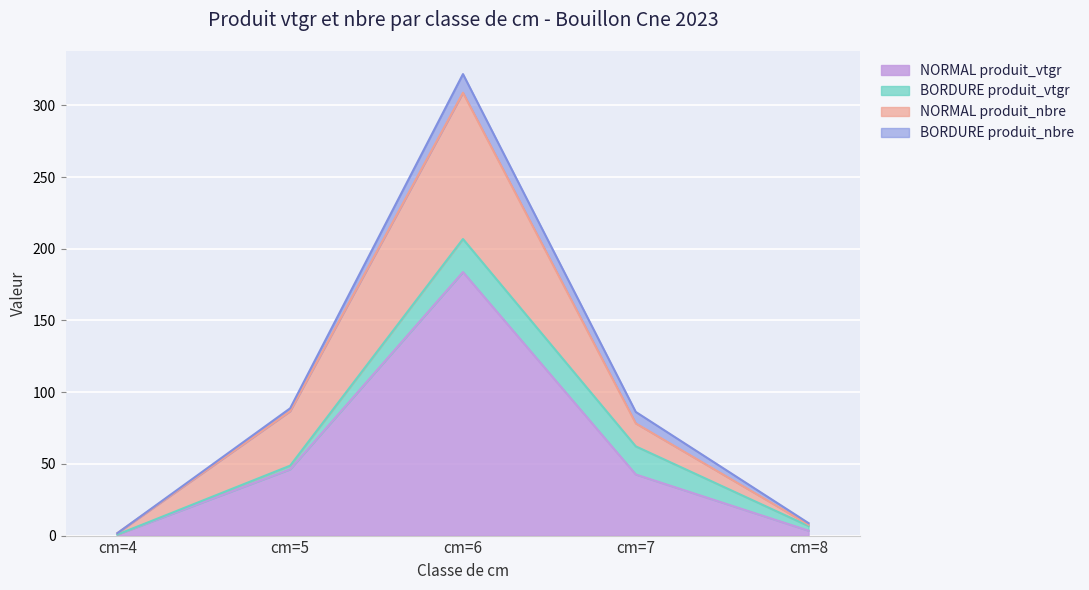

At which category is the sum across all series the highest?

cm=6